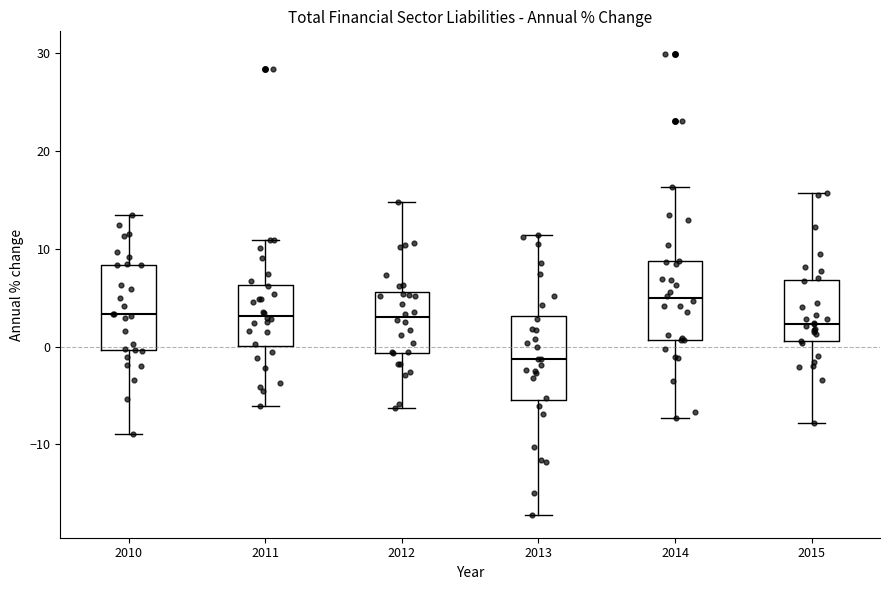

Which box has the lowest median line?

2013